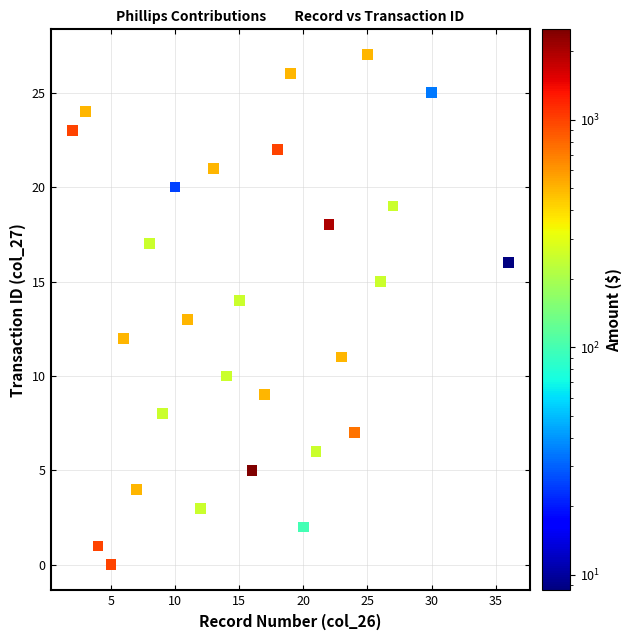

What is the range of X values (max minus min)?

34